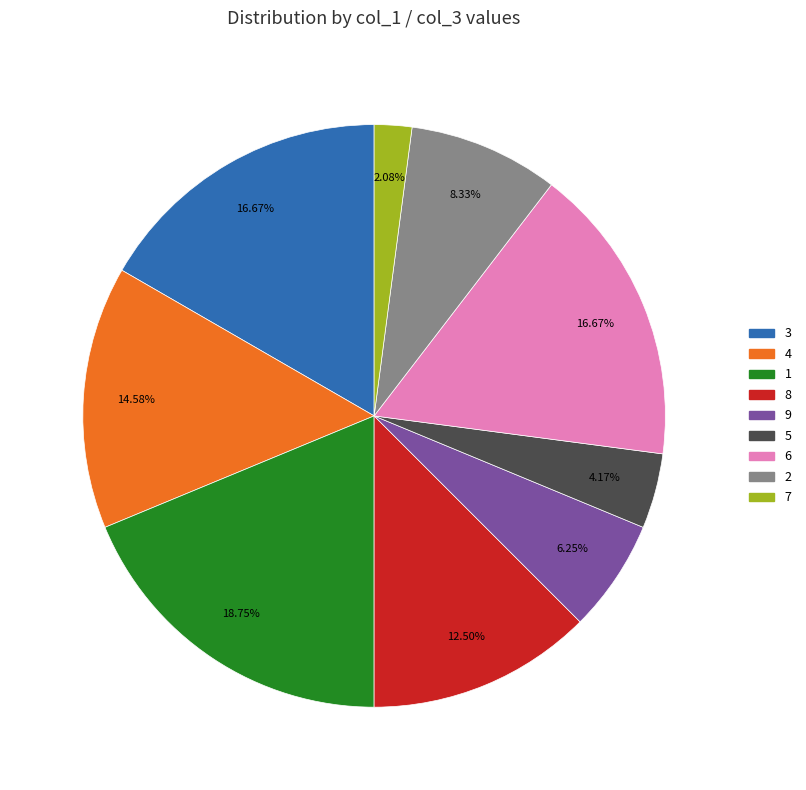

Which slice is the largest?

1